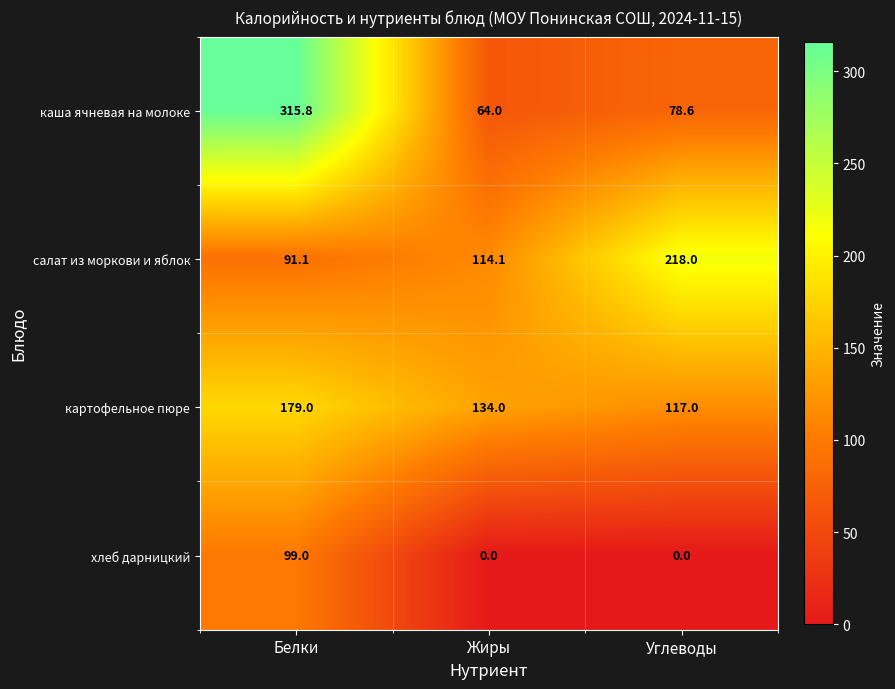

What is the difference between the highest and lowest values at Жиры?

134.0